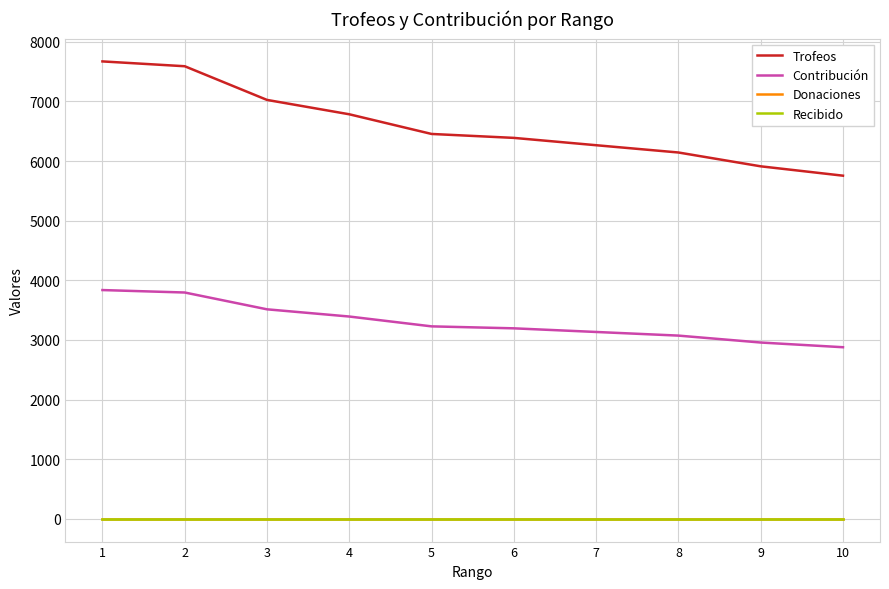

What is the average value of the Contribución series?

3300